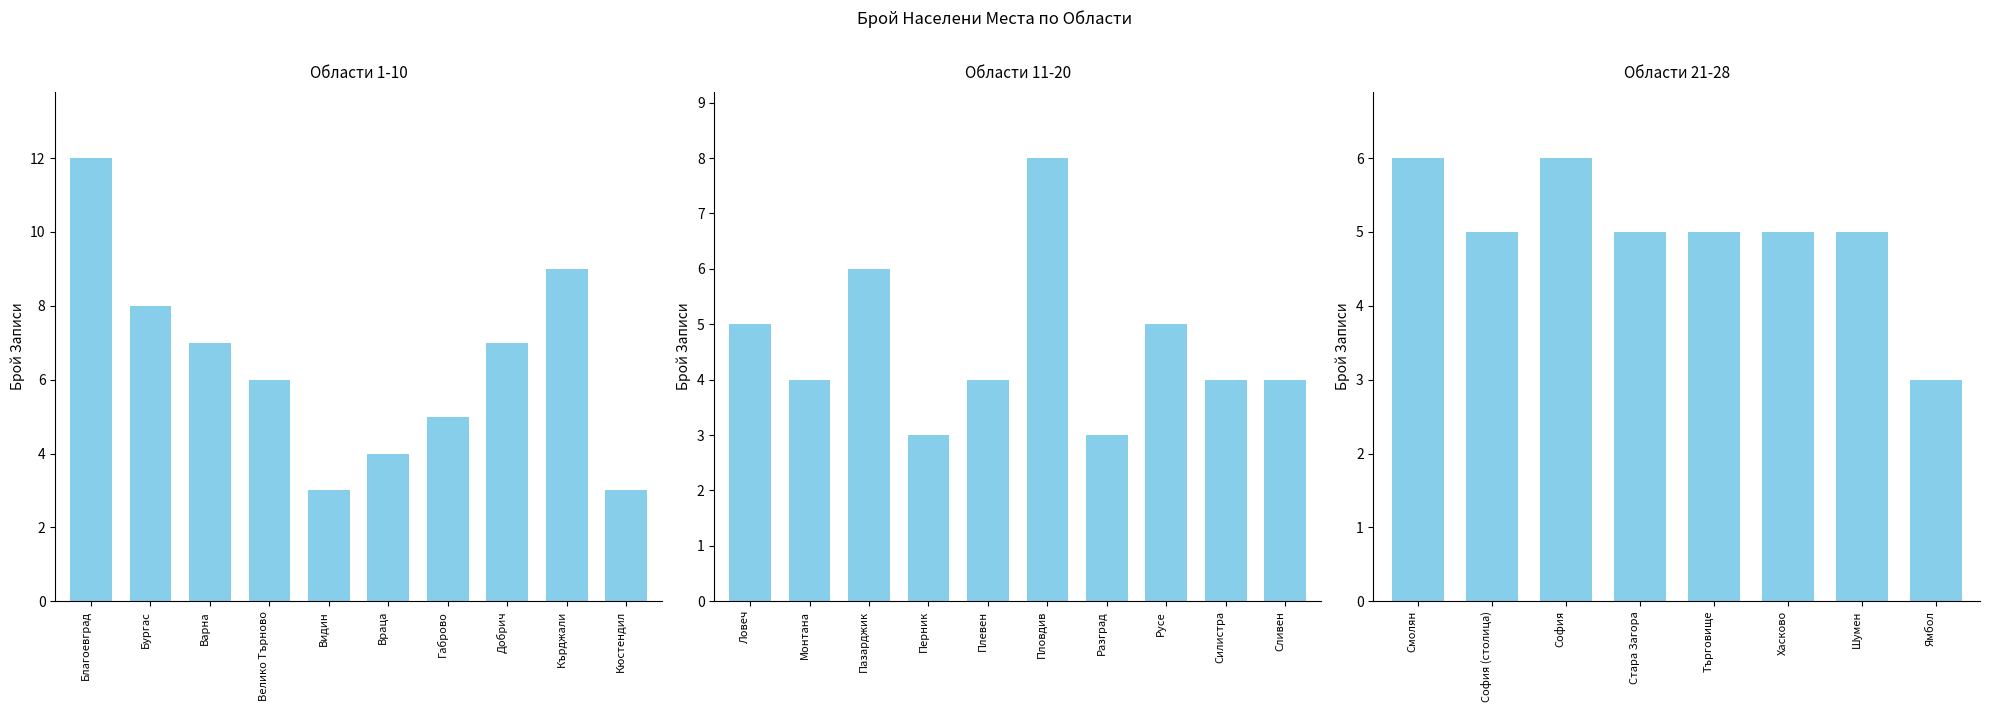

What is the approximate value at Кюстендил?

3